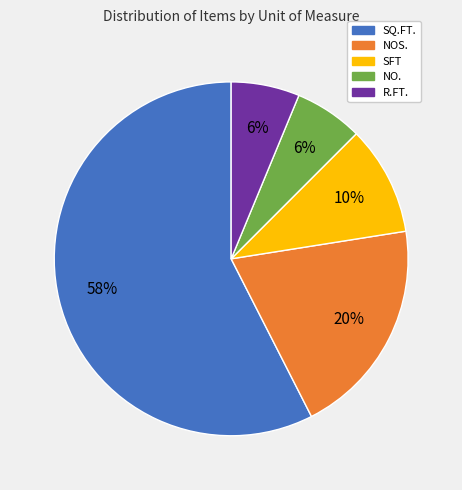

Which slice represents more than half of the pie?

SQ.FT.